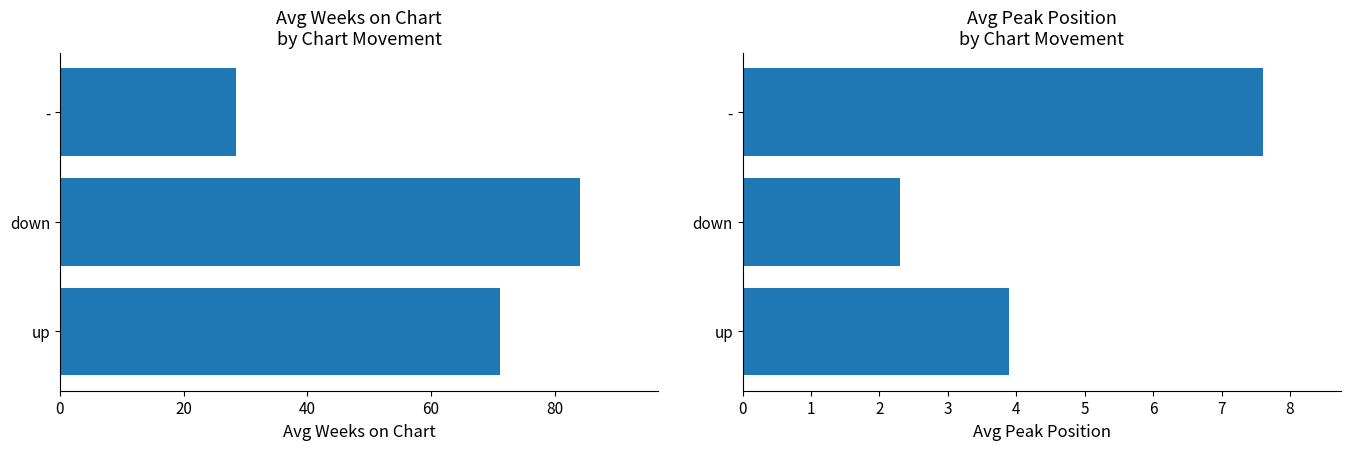

Which series has the largest total across all categories?

Avg Weeks on Chart